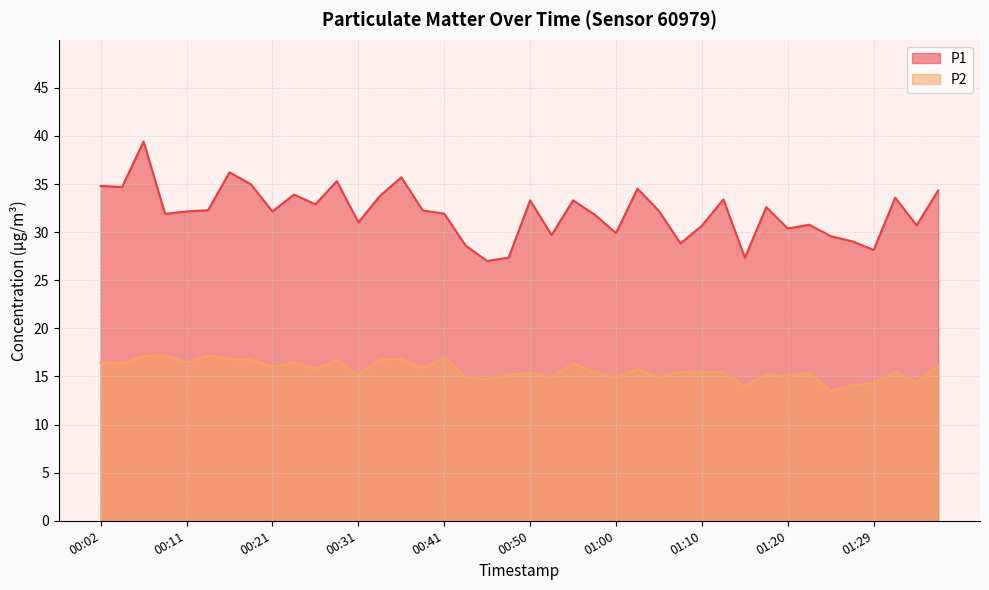

At 00:09, list the series in order from largest to smallest.

P1, P2